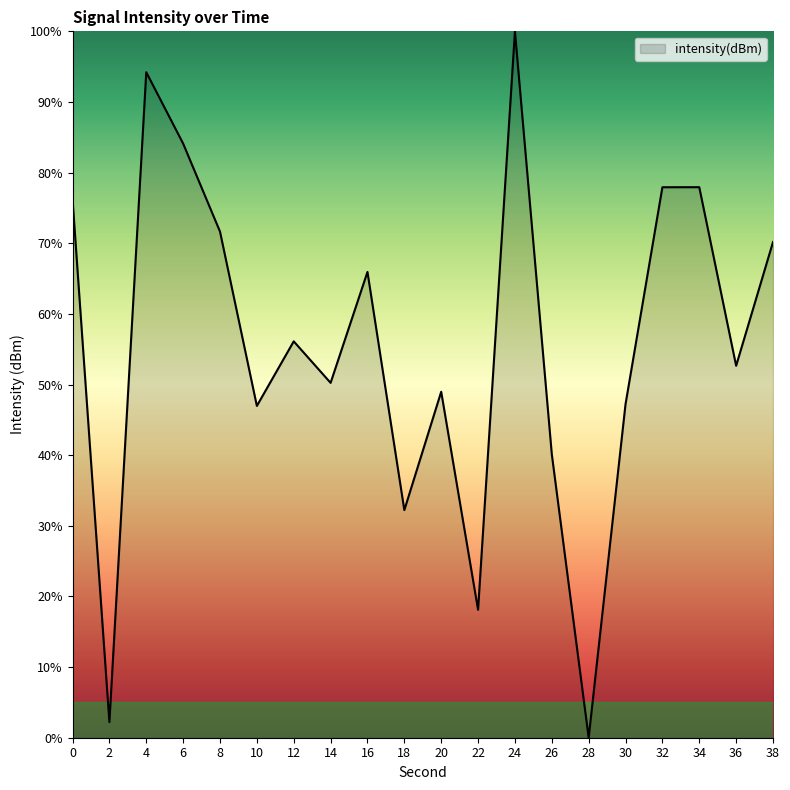

The value at 34 is 77.9. True or false?

True